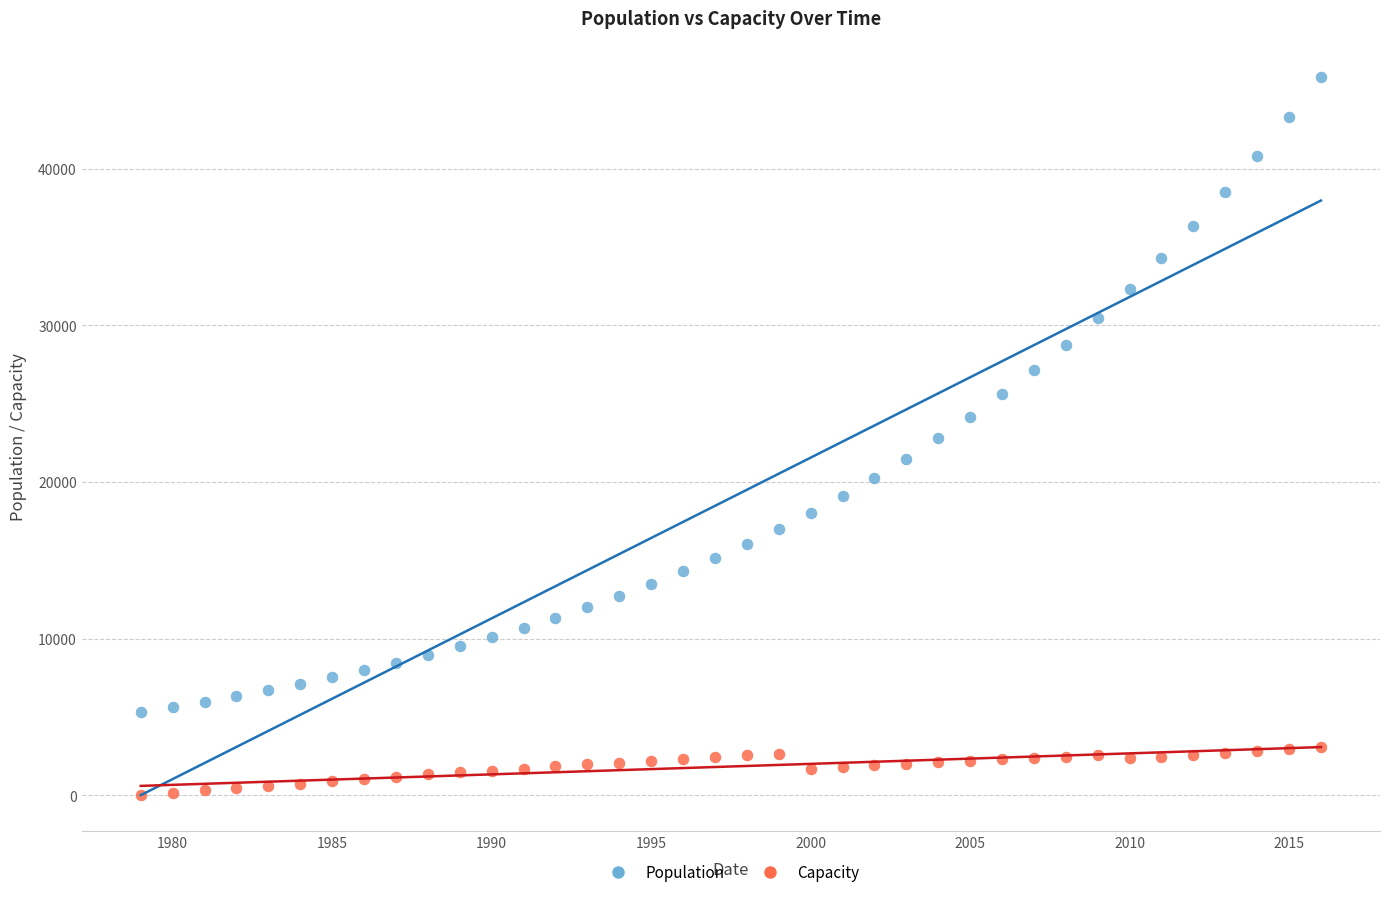

Which series reaches the maximum Y coordinate?

Population